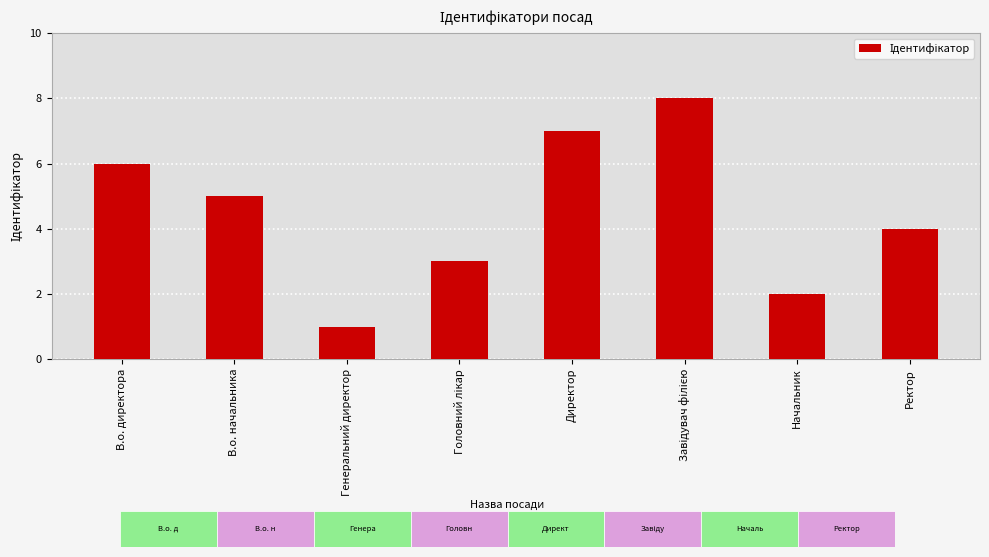

Is it true that the value at Директор is 7?

True